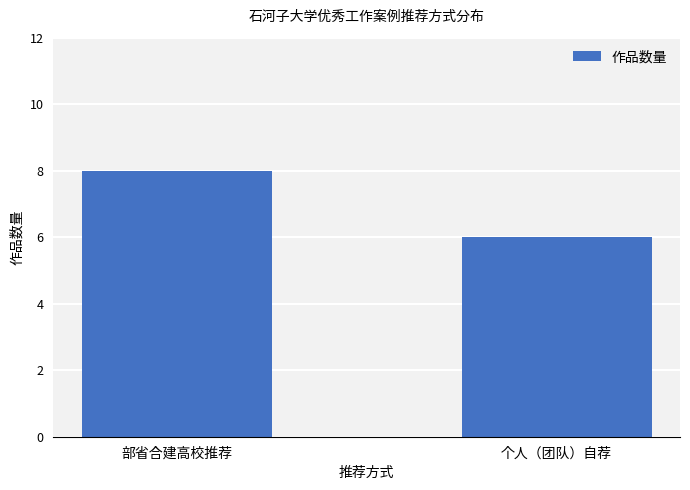

Reading left to right, what are all the values shown in this chart?

部省合建高校推荐=8	个人（团队）自荐=6